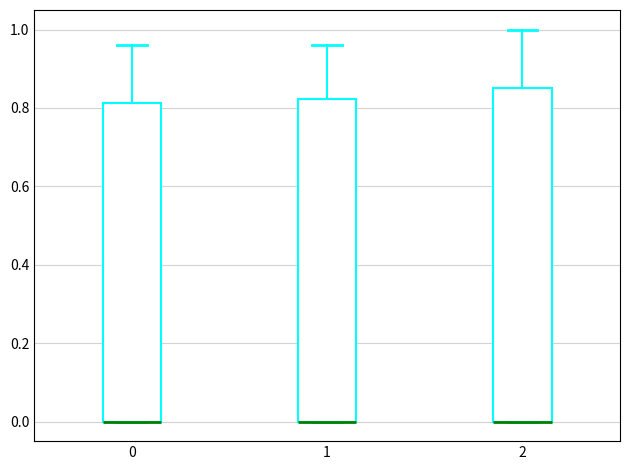

Reading left to right, transcribe this box plot: for each box, give where its median line is, the range the box spans, and where its two whiskers end, as read against the y-axis. The values are not printed on the chart, so give them approximately, as read against the axis.

0: median 0.00 (drawn on the box's lower edge), box 0.00 to 0.82, whiskers 0.00 to 0.96
1: median 0.00 (drawn on the box's lower edge), box 0.00 to 0.82, whiskers 0.00 to 0.96
2: median 0.00 (drawn on the box's lower edge), box 0.00 to 0.86, whiskers 0.00 to 1.00